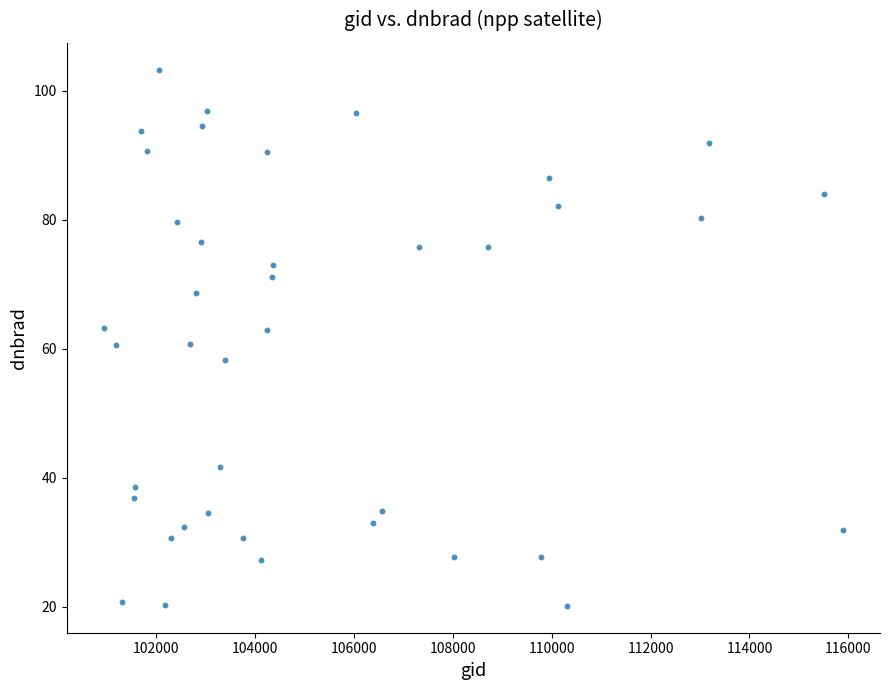

What is the range of X values (max minus min)?

14963.0